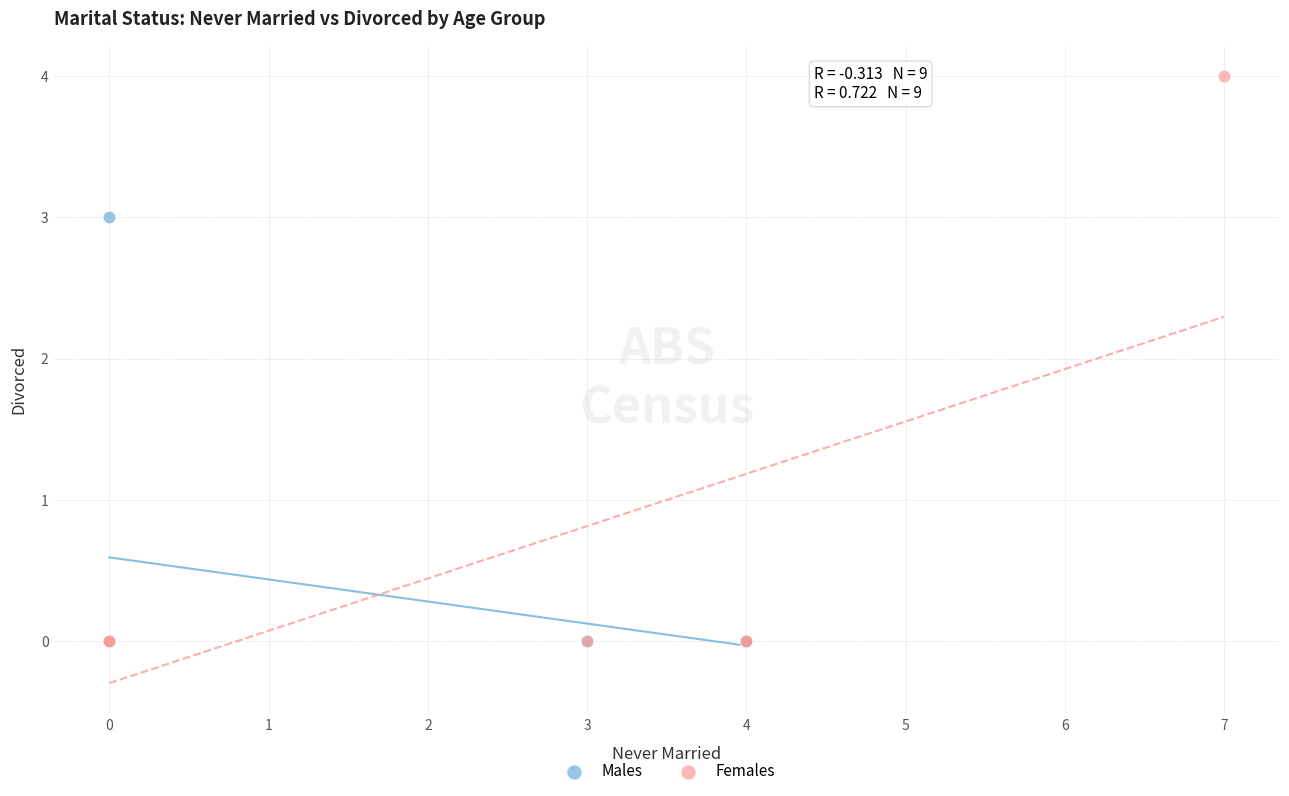

Which series contains the highest Y value?

Females